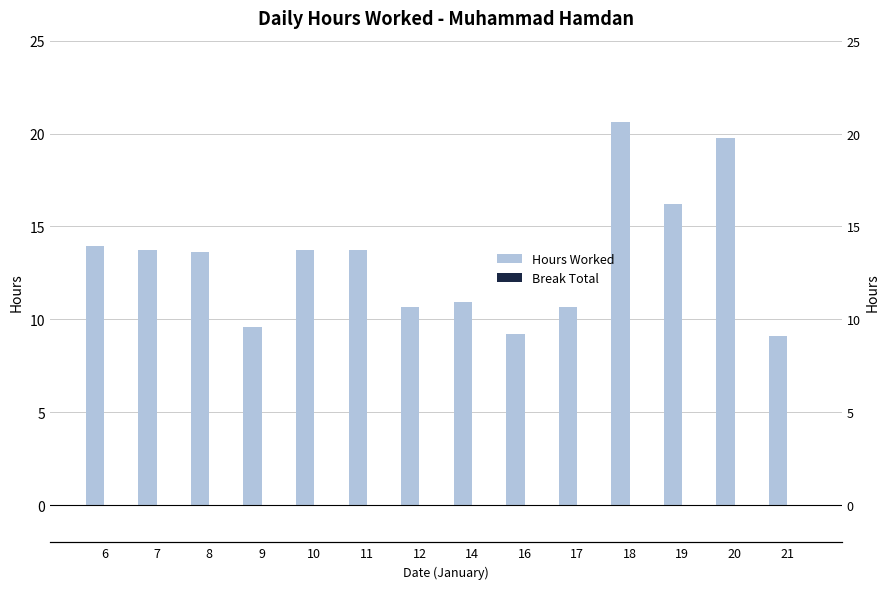

At which category is the sum across all series the highest?

18